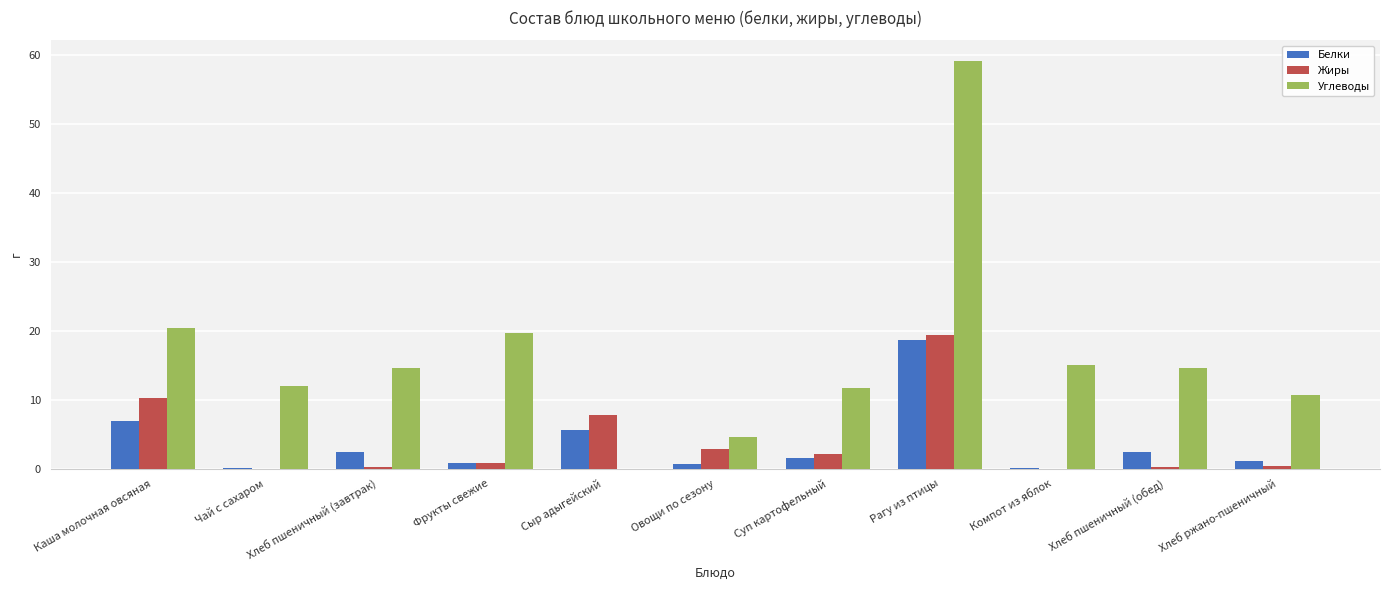

Is the value of Жиры at Овощи по сезону greater than the value of Углеводы at Хлеб ржано-пшеничный?

No